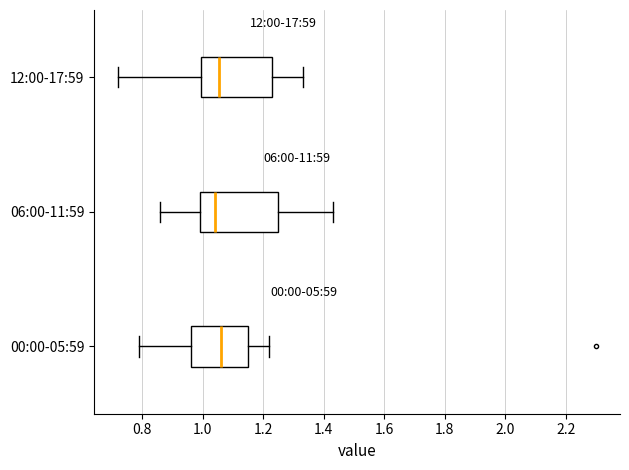

Reading bottom to top, transcribe this box plot: for each box, give where its median line is, the range the box spans, and where its two whiskers end, as read against the x-axis. The values are not printed on the chart, so give them approximately, as read against the axis.

00:00-05:59: median 1.06, box 0.96 to 1.16, whiskers 0.80 to 1.22
06:00-11:59: median 1.04, box 1.00 to 1.26, whiskers 0.86 to 1.44
12:00-17:59: median 1.06, box 1.00 to 1.22, whiskers 0.72 to 1.34